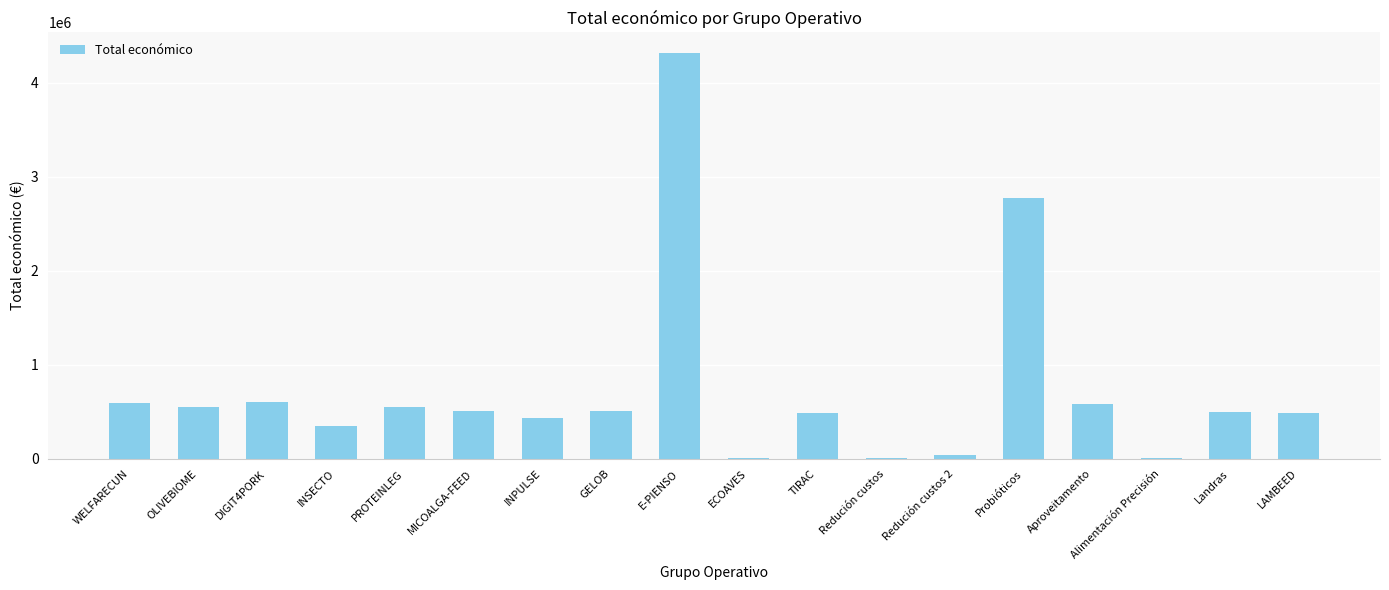

How many categories are shown in the chart?

18